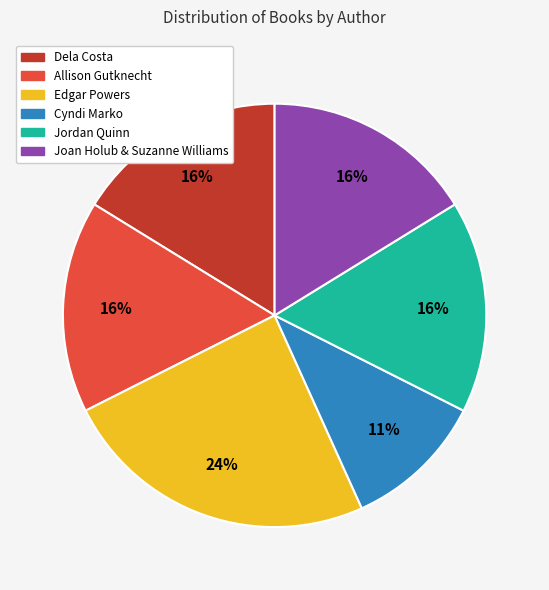

What is the smallest slice in the pie chart?

Cyndi Marko